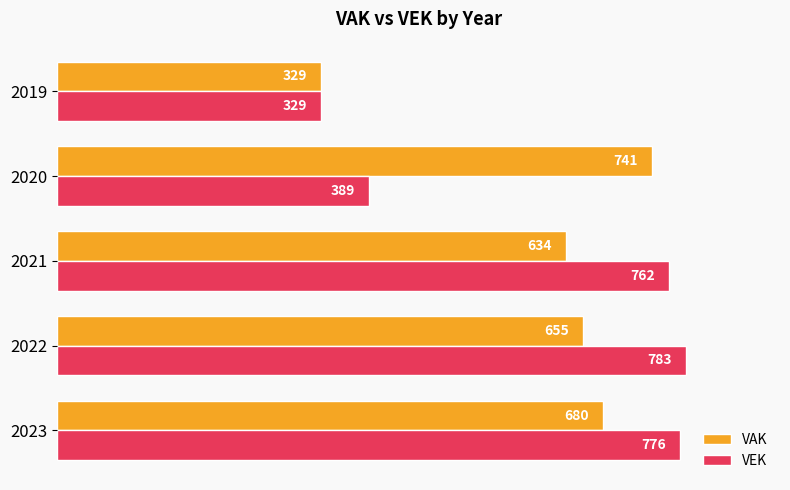

The VAK series shows 680 at 2023. True or false?

True